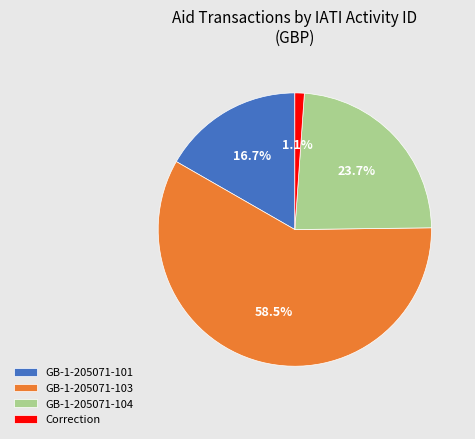

What is the total percentage of GB-1-205071-103 and GB-1-205071-104?

82.2%